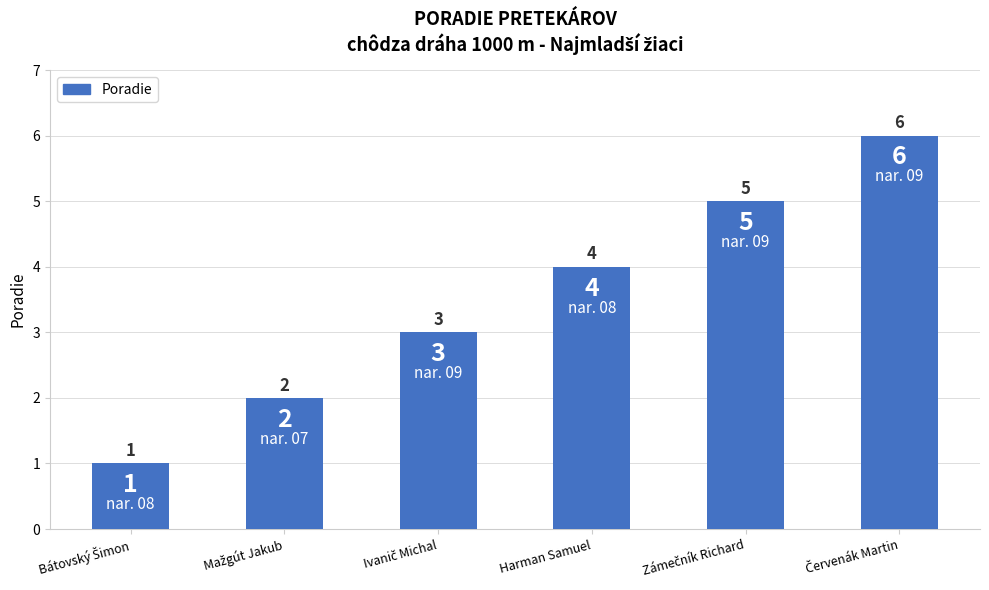

How many values are between 2 and 5?

4